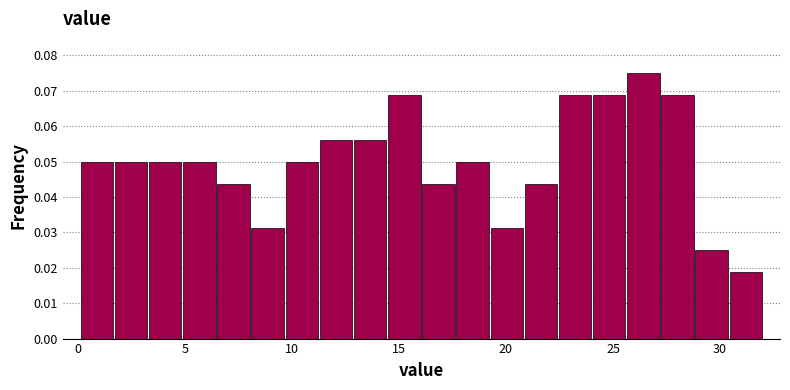

Around what value on the x-axis is the tallest bar? Give the approximate position of its centre, as read against the axis.

26.5